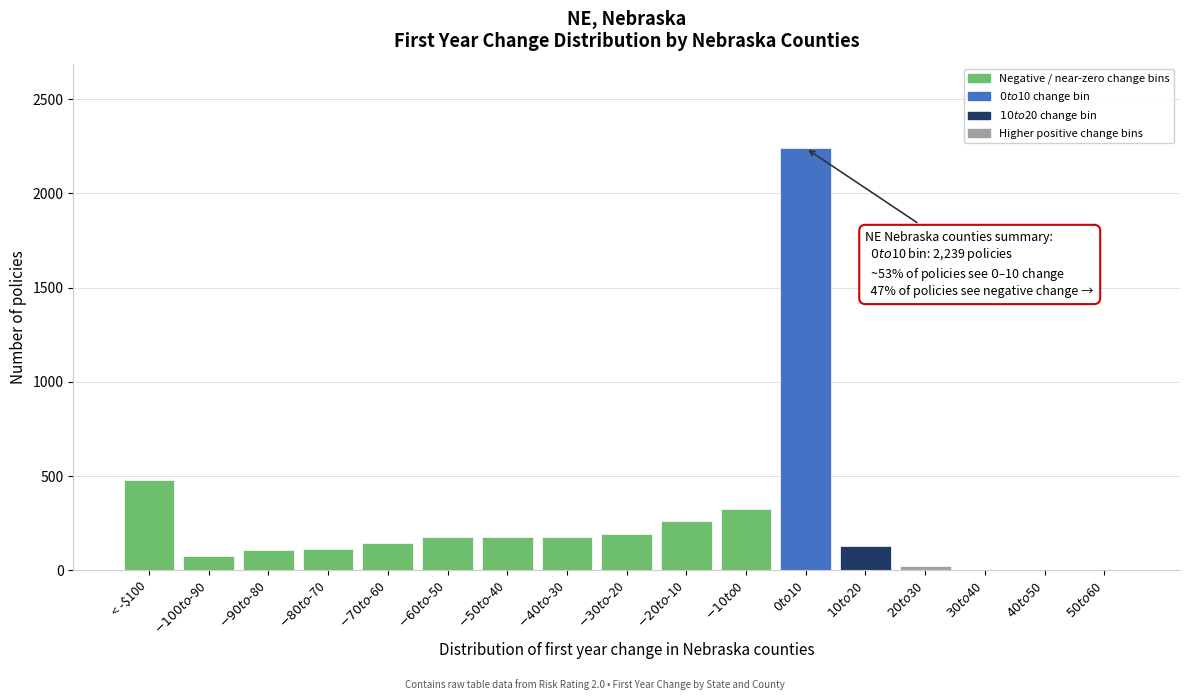

At which label is the value closest to 1119?

< -$100